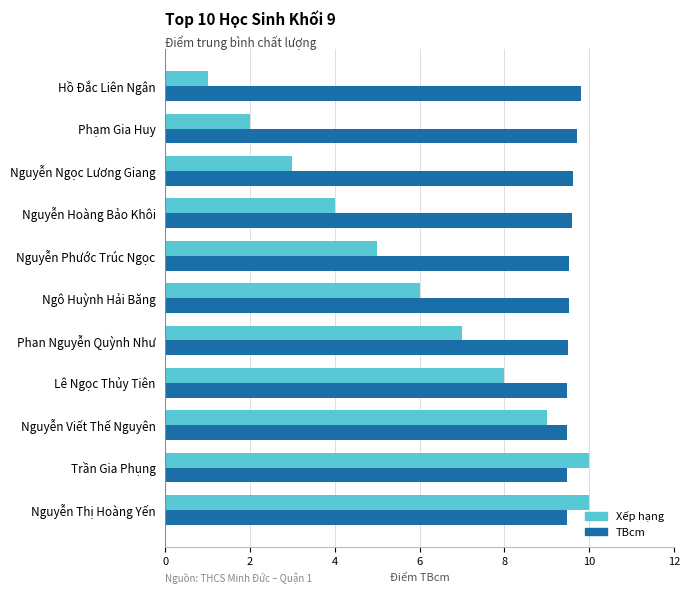

Is it true that Xếp hạng equals 3.0 at Nguyễn Ngọc Lương Giang?

True